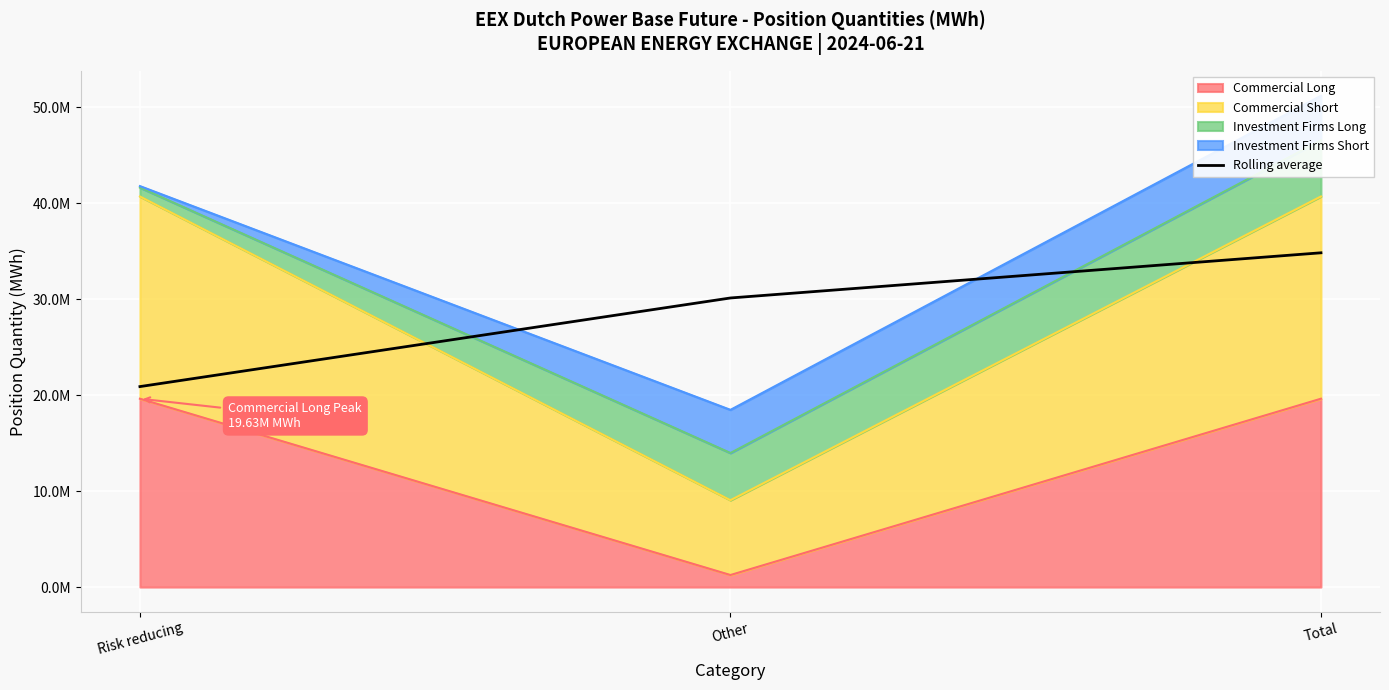

What is the sum of all values?

85850127.5